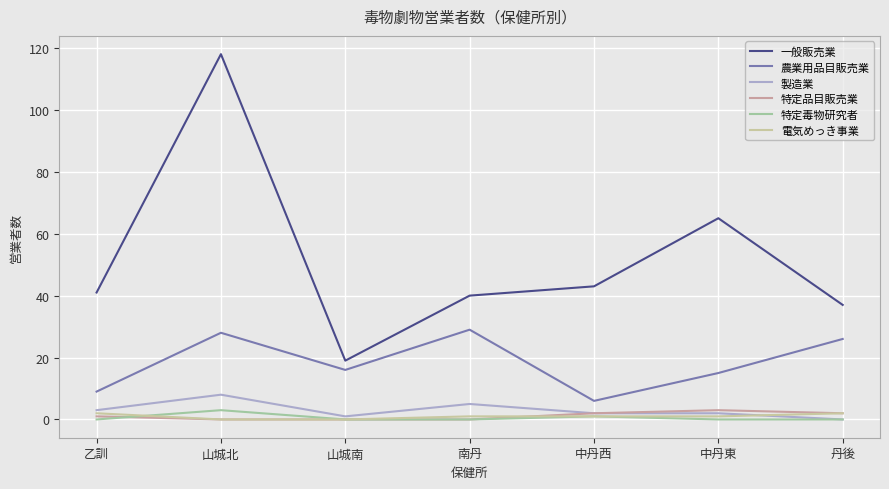

How many values in the 特定品目販売業 series are below 1?

3